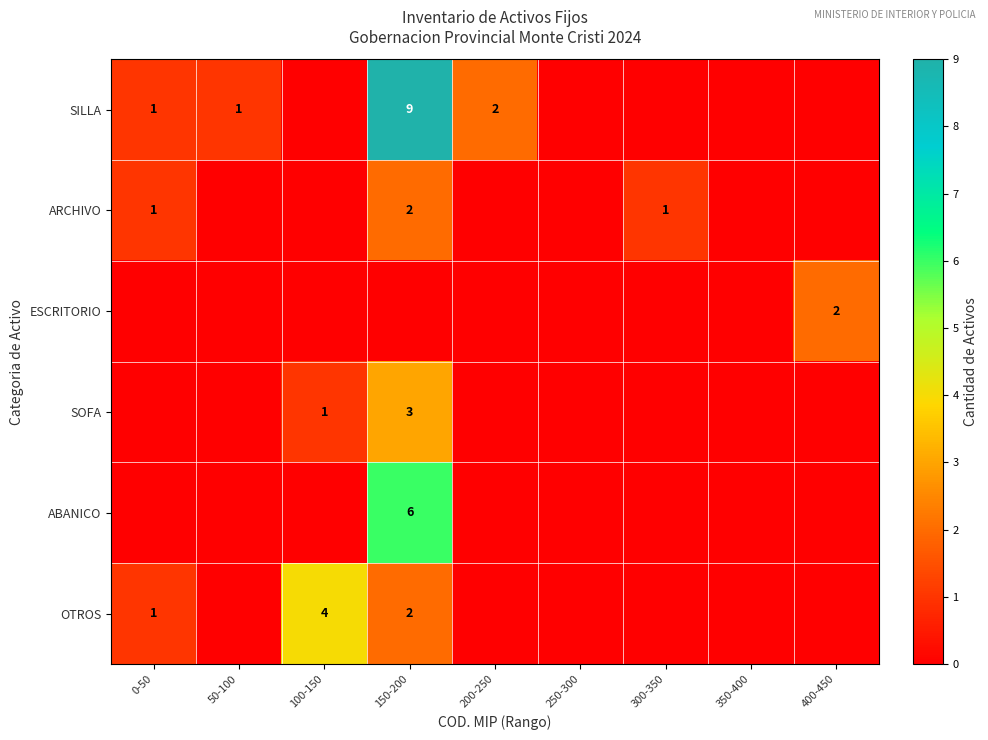

True or false: ARCHIVO has a value of 2 at 150-200.

True